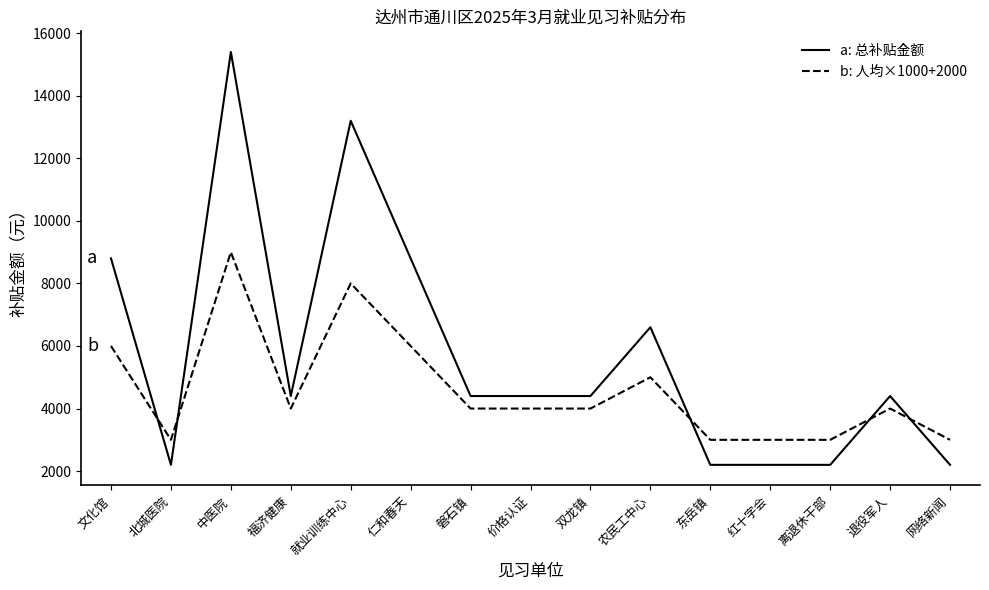

What is the difference between the highest and lowest values at 离退休干部?

800